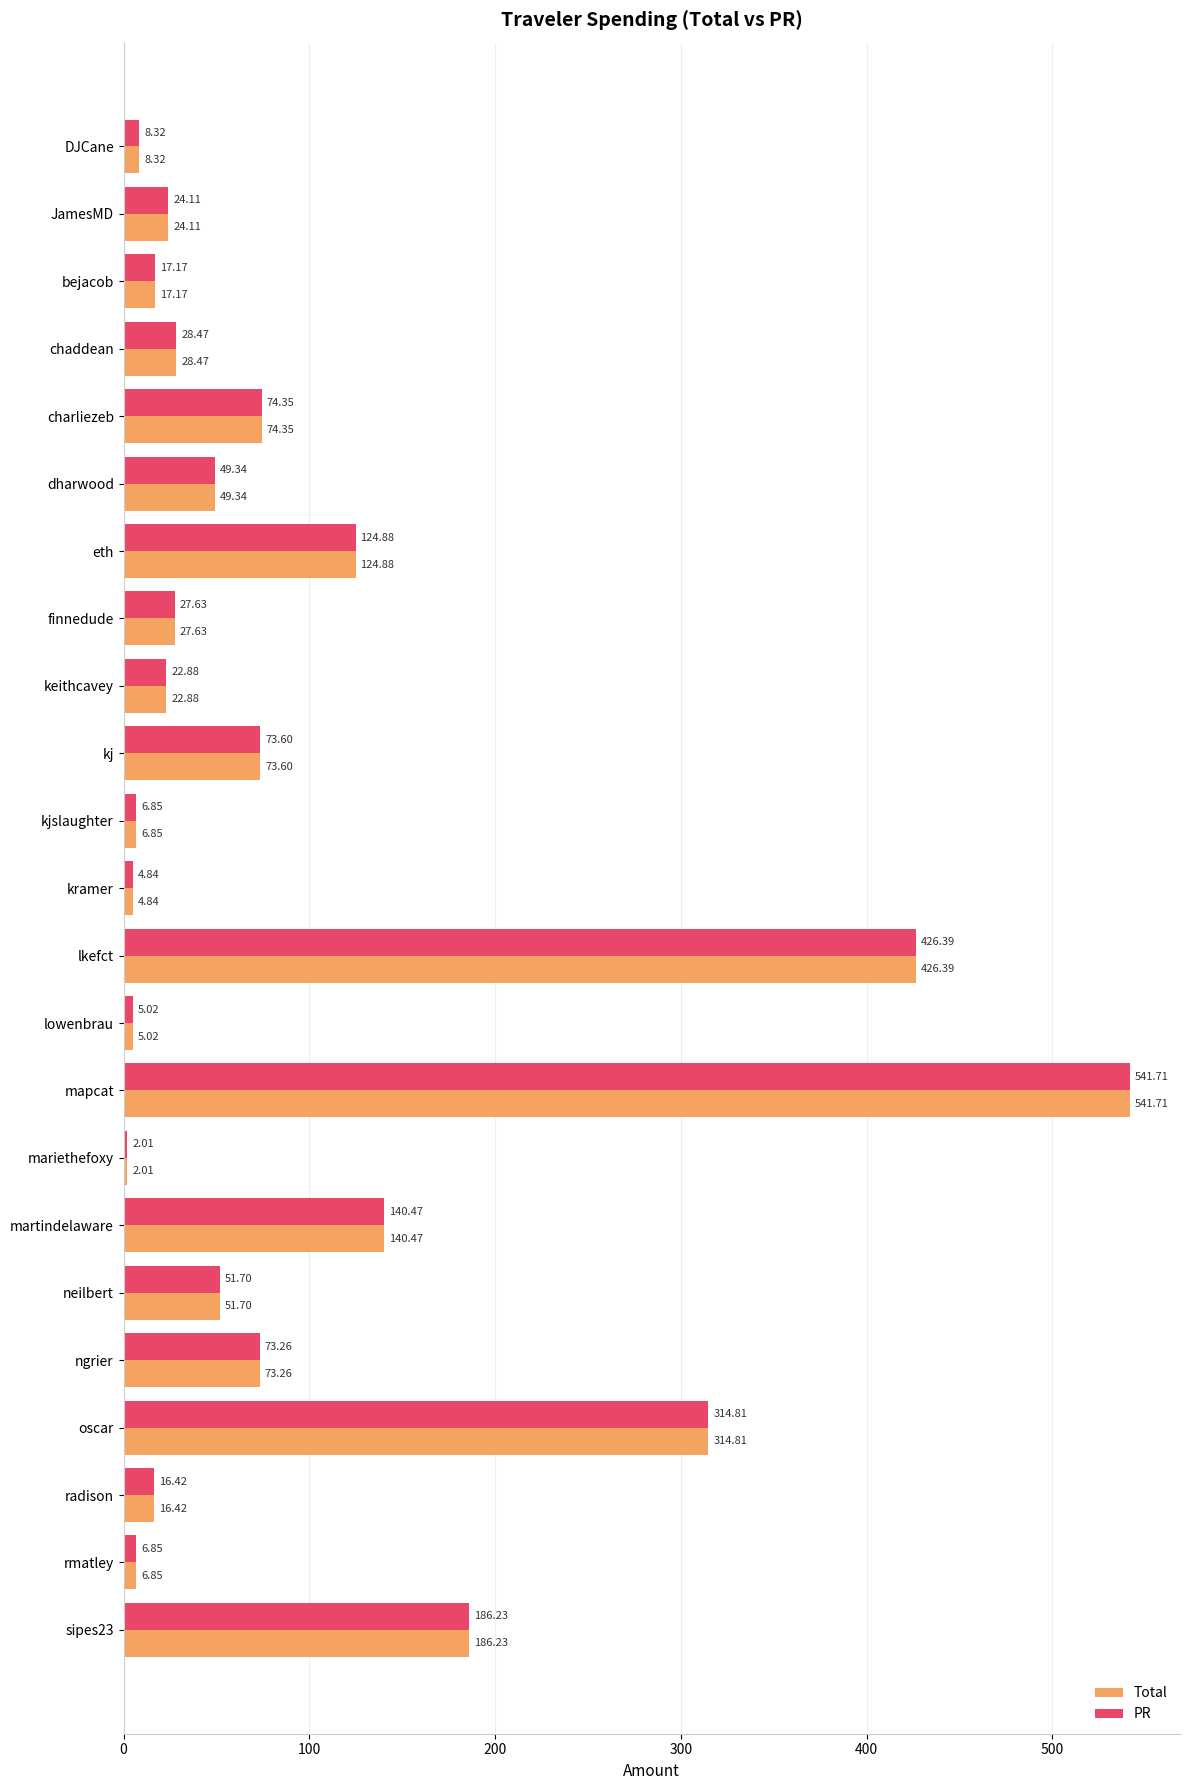

What are all the series names shown in the legend?

Total, PR